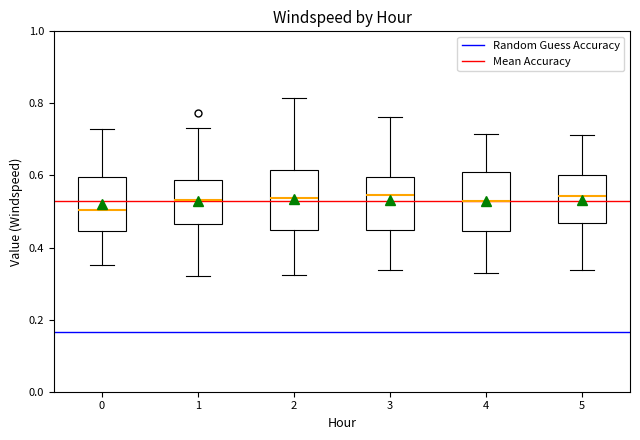

Reading left to right, read every box against the y-axis: the position of its median line, the range the box covers, and the ends of its whiskers. The values are not printed on the chart, so give them approximately, as read against the axis.

0: median 0.50, box 0.44 to 0.60, whiskers 0.36 to 0.72
1: median 0.54, box 0.46 to 0.58, whiskers 0.32 to 0.74
2: median 0.54, box 0.44 to 0.62, whiskers 0.32 to 0.82
3: median 0.54, box 0.44 to 0.60, whiskers 0.34 to 0.76
4: median 0.52, box 0.44 to 0.60, whiskers 0.32 to 0.72
5: median 0.54, box 0.46 to 0.60, whiskers 0.34 to 0.72